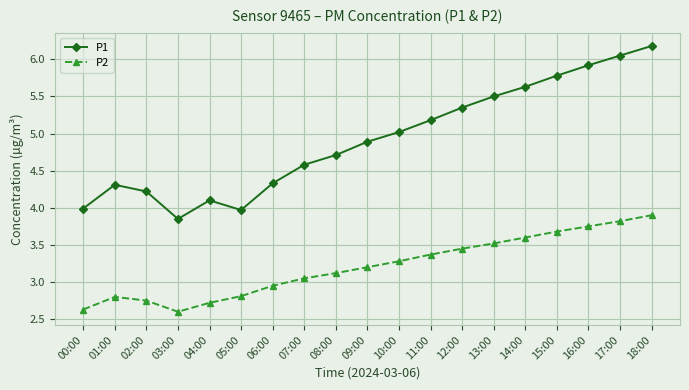

Where is P1 nearest to the value 5?

10:00